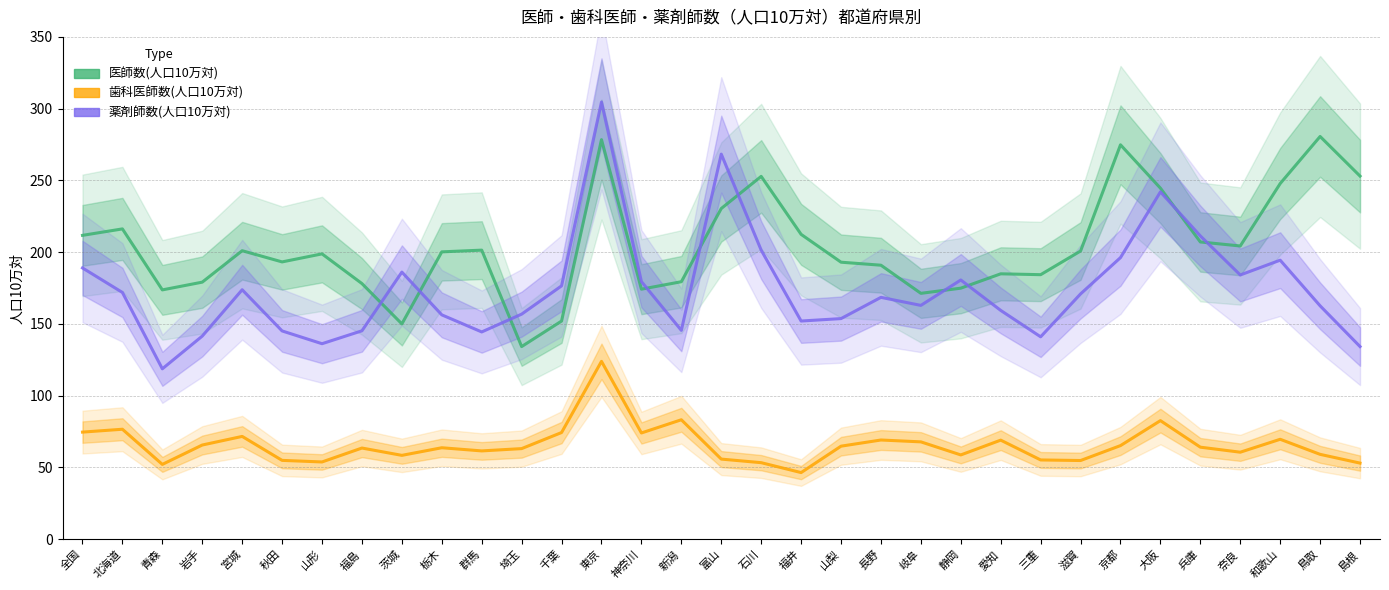

At which label does 歯科医師数(人口10万対) first exceed 63?

全国